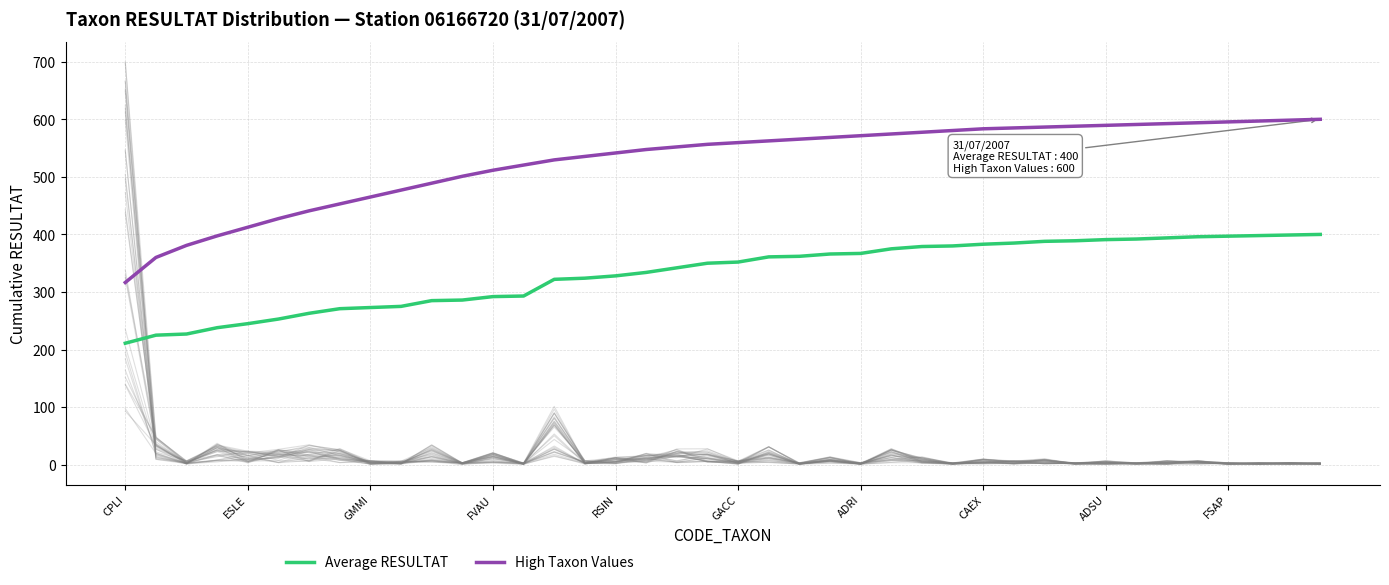

True or false: Average RESULTAT has more than 1 interior local peaks.

False